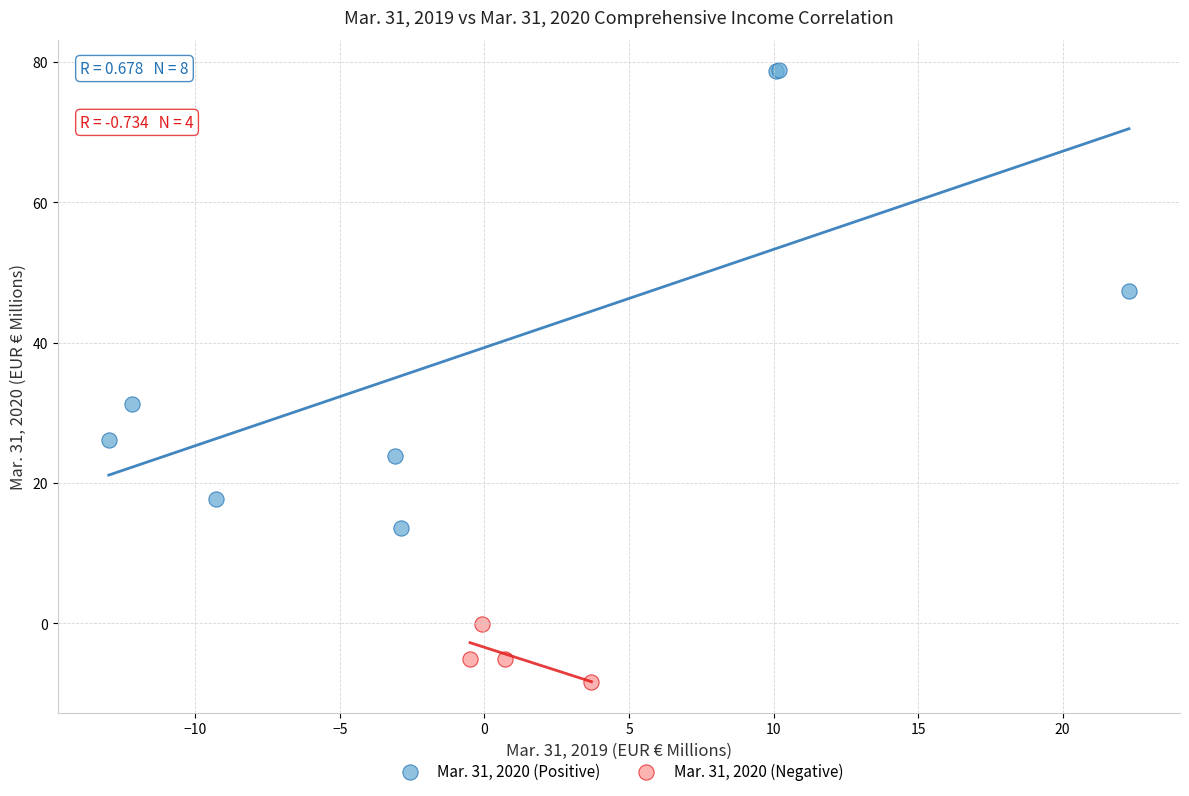

Which series has the largest Y range (max minus min)?

Mar. 31, 2020 (Positive)